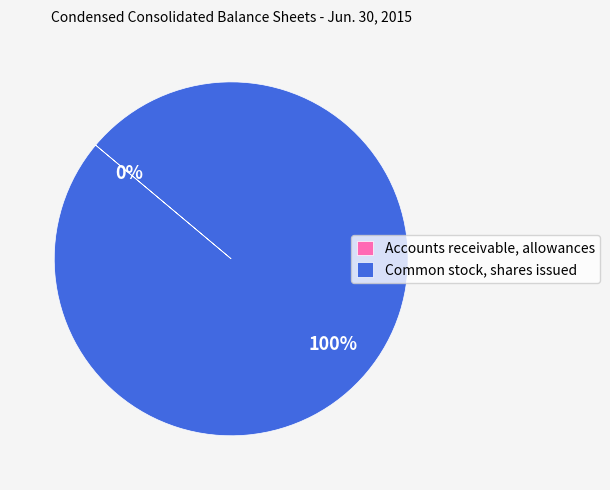

Is there any slice that represents more than half of the pie?

Yes